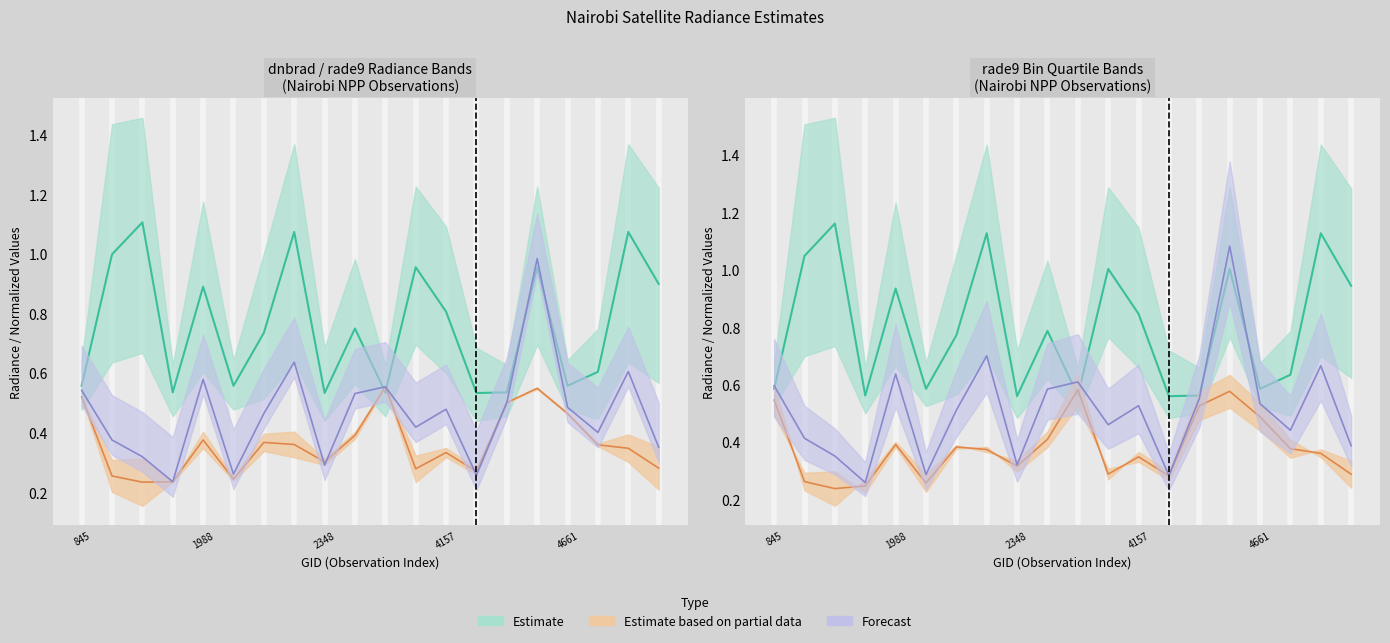

Reading left to right, extract all data points from this chart.

dnbrad: 0.5	0.4	0.3	0.2	0.6	0.3	0.5	0.6	0.3	0.5	0.6	0.4	0.5	0.3	0.5	1.0	0.5	0.4	0.6	0.4
rade9_mult_nadir_norm: 0.5	0.3	0.2	0.2	0.4	0.3	0.4	0.4	0.3	0.4	0.6	0.3	0.3	0.3	0.5	0.6	0.5	0.4	0.4	0.3